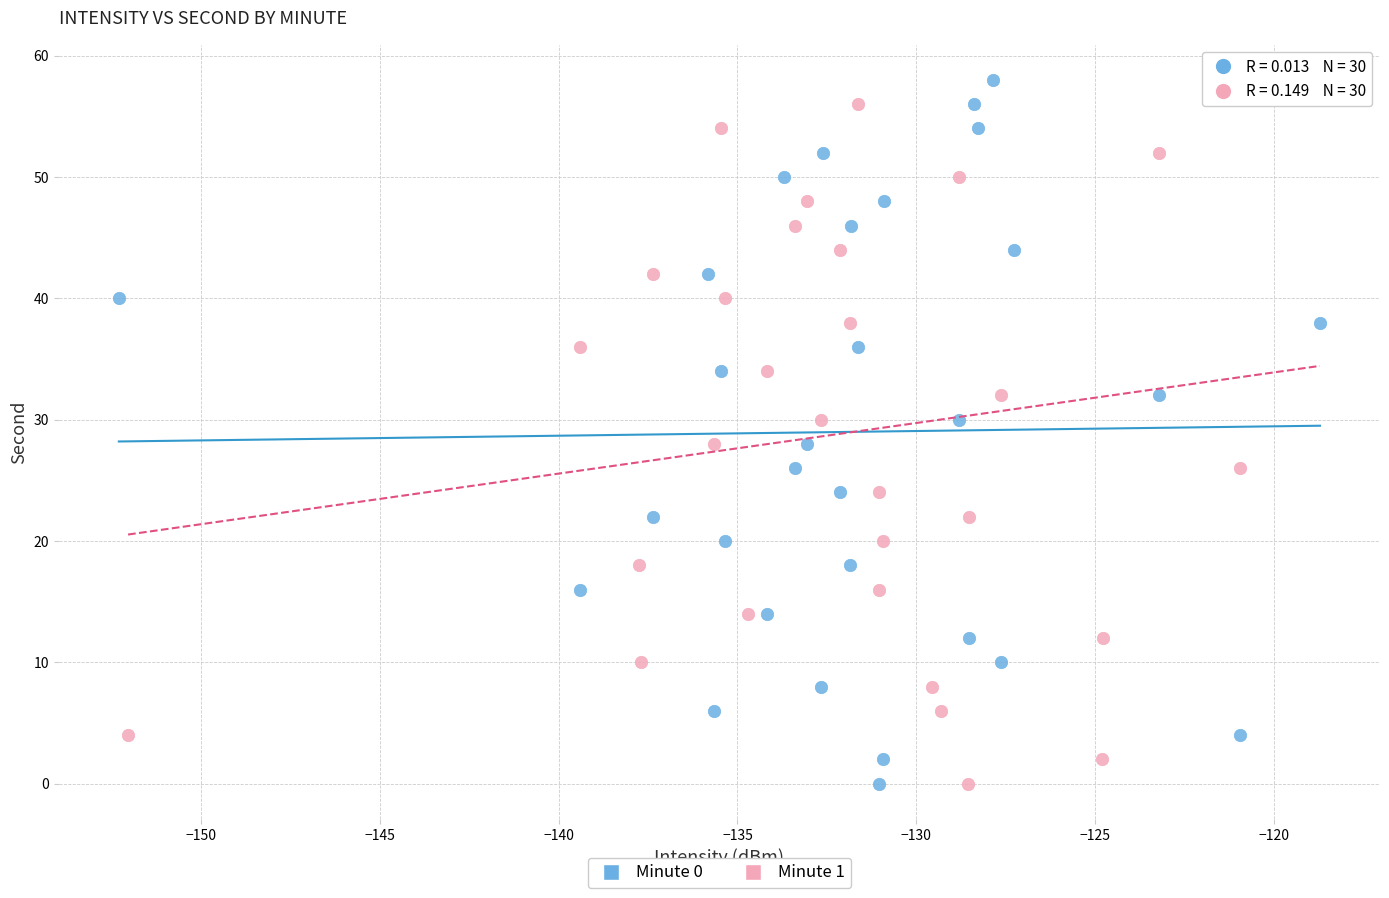

What are all the series names shown in the legend?

Minute 0, Minute 1